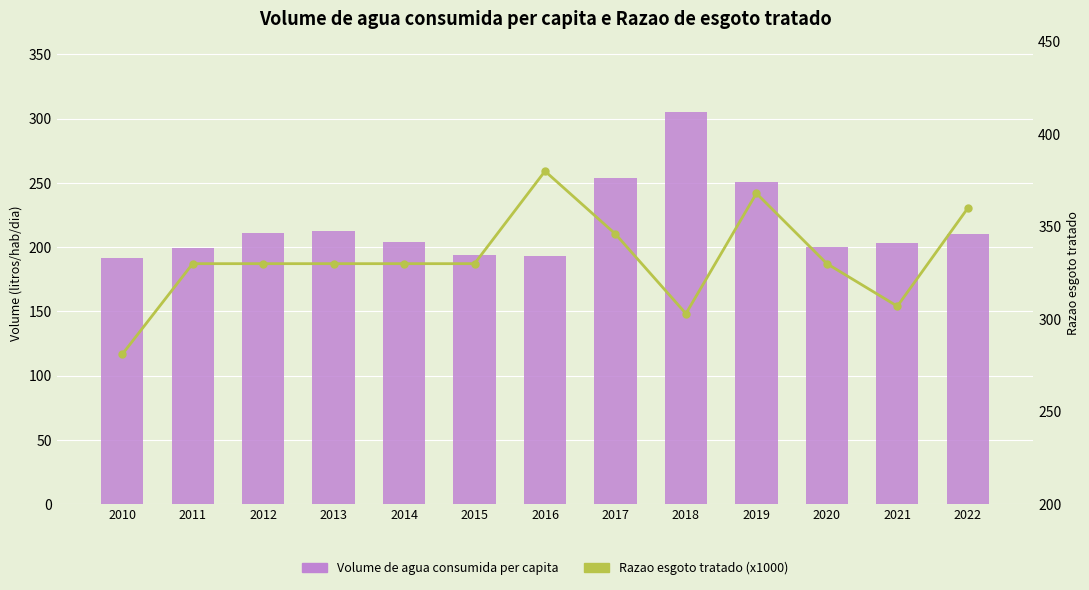

Rank the series by their average value, from lowest to highest.

Volume de agua consumida per capita, Razao de esgoto tratado (x1000)